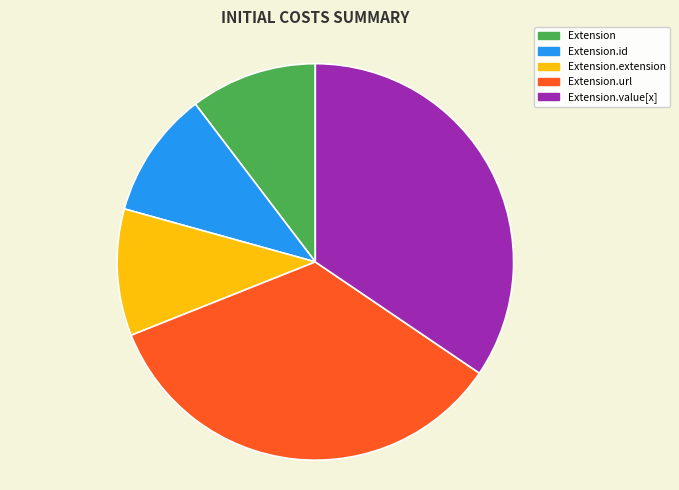

Does any single category account for the majority?

No